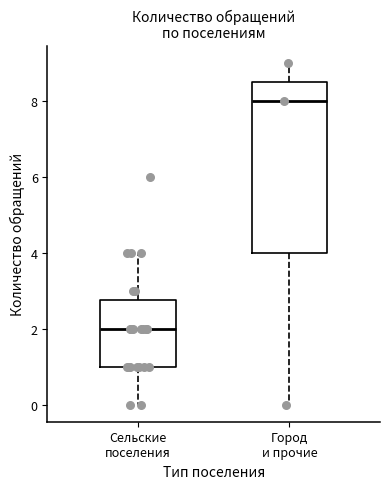

Which box is the tallest, from its lower edge to its upper edge?

Город и прочие